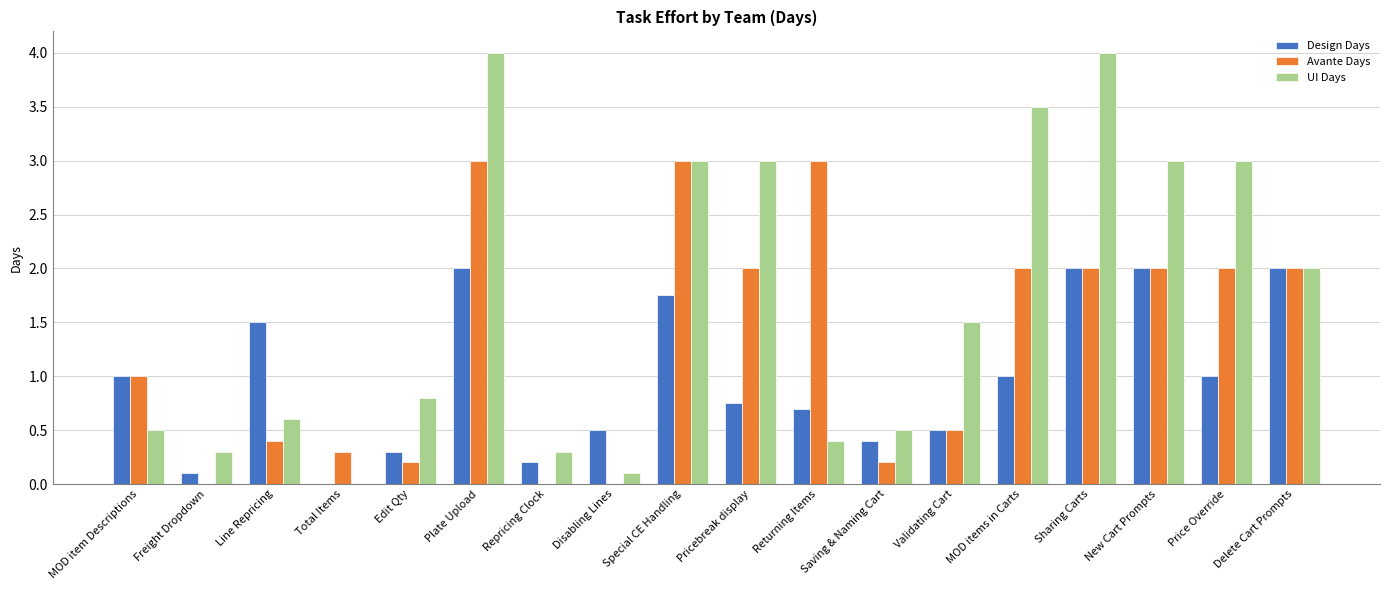

Is the value of Avante Days at Freight Dropdown greater than the value of Design Days at Pricebreak display?

No